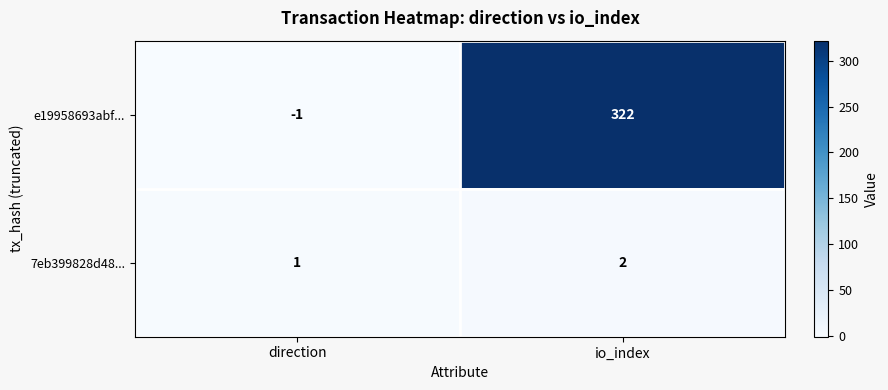

What is the minimum value shown in the chart?

-1